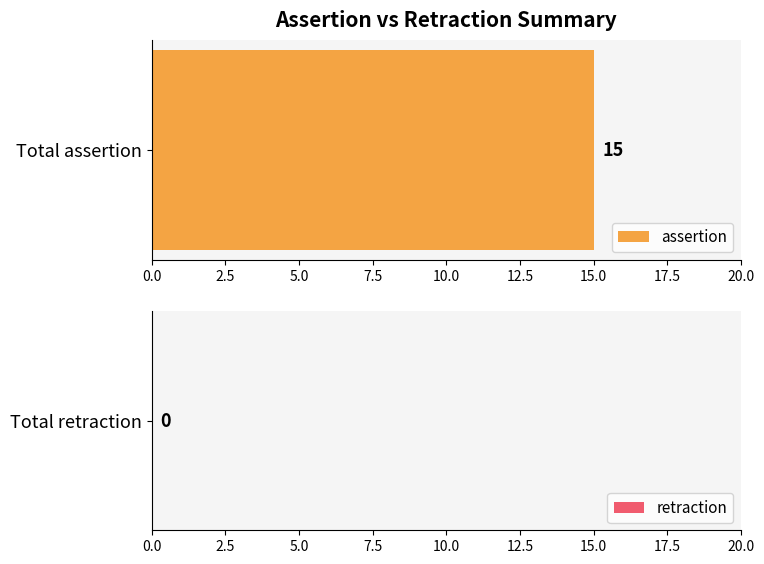

Is the value of retraction at DOID:2786 greater than the value of assertion at DOID:0080829?

No